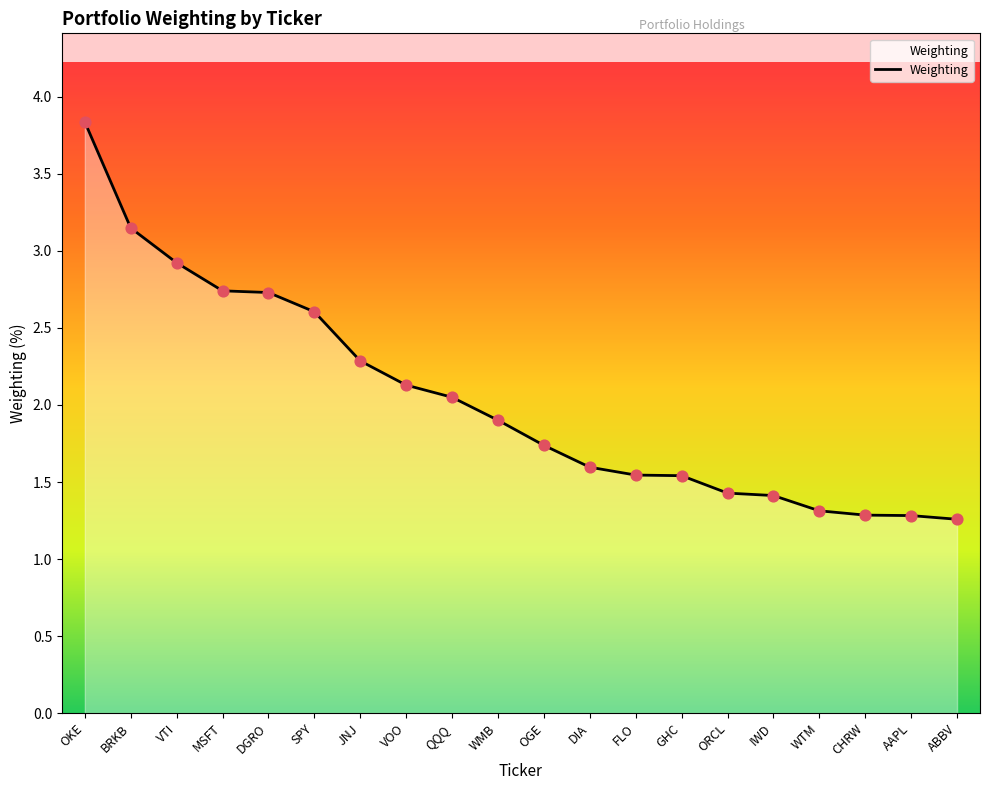

What is the change in value from JNJ to ABBV?

-1.0